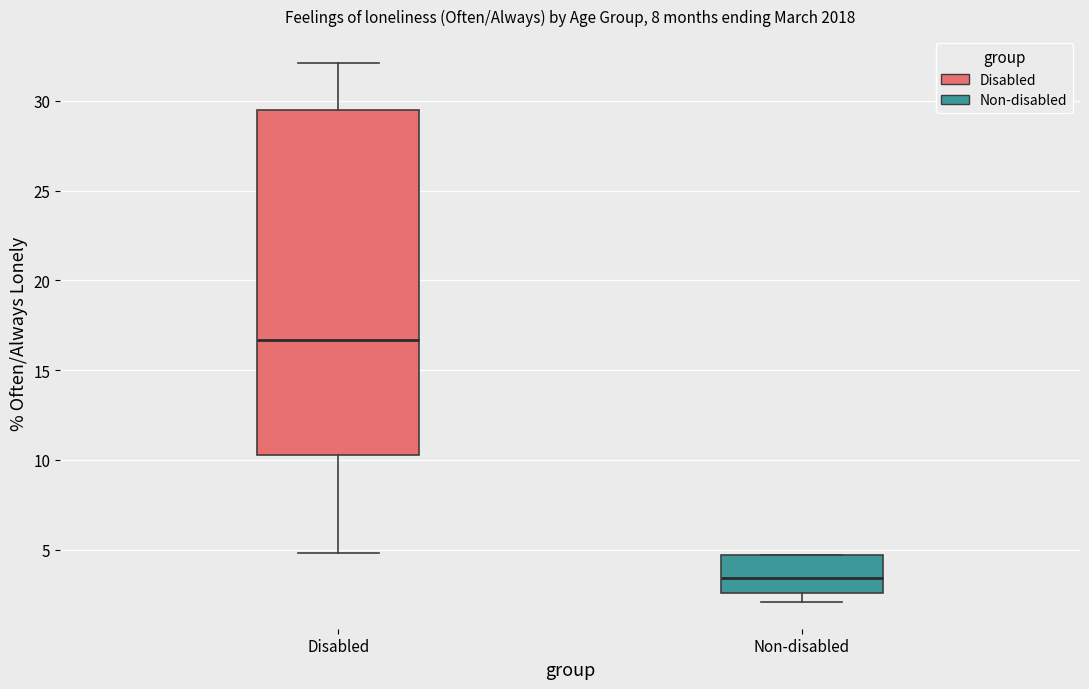

Reading left to right, read every box against the y-axis: the position of its median line, the range the box covers, and the ends of its whiskers. The values are not printed on the chart, so give them approximately, as read against the axis.

Disabled: median 16.5, box 10.5 to 29.5, whiskers 5.0 to 32.0
Non-disabled: median 3.5, box 2.5 to 4.5, whiskers 2.0 to 4.5